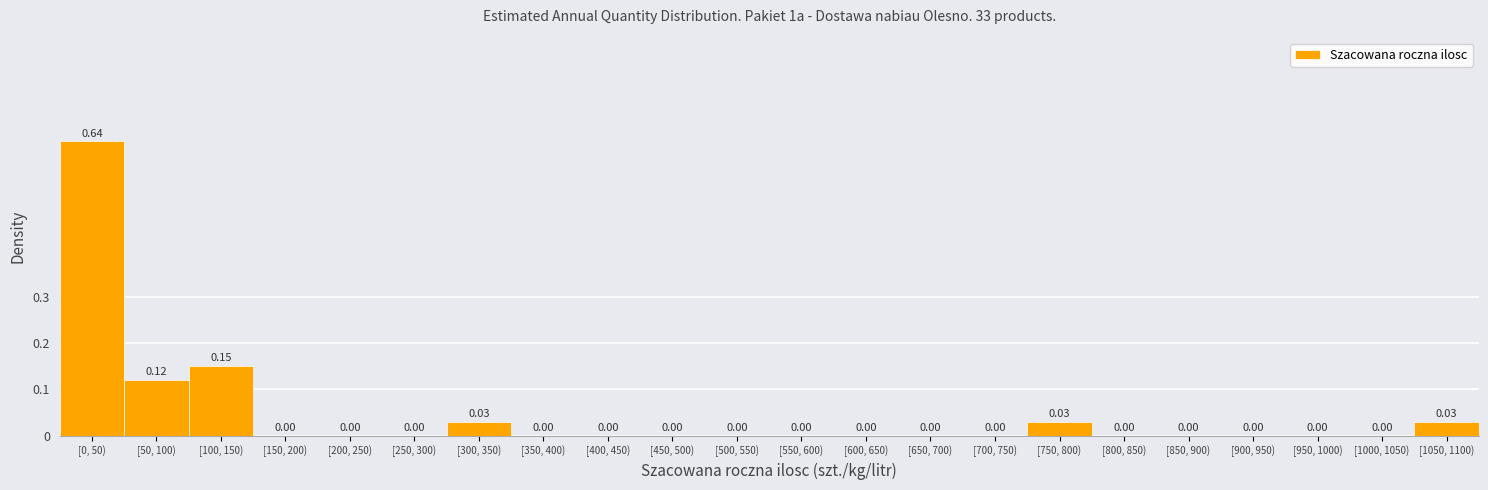

What is the sum of all values?

1.0